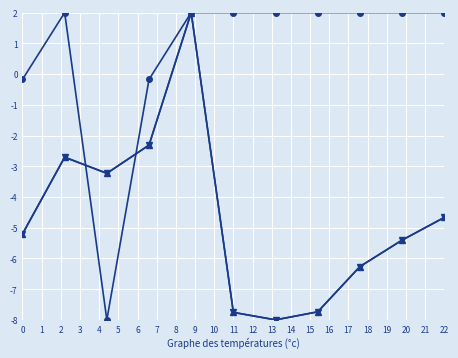

What is the minimum value shown in the chart?

-8.0